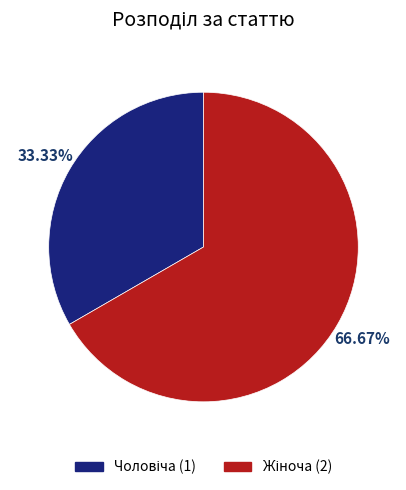

Is there any slice that represents more than half of the pie?

Yes